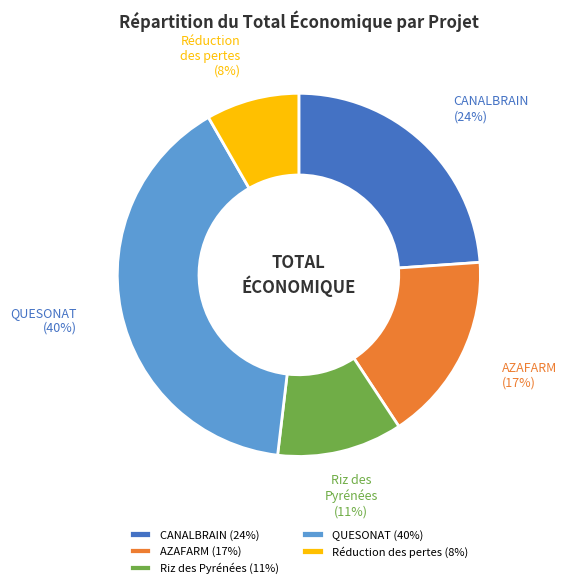

To the nearest percent, what is the combined percentage of Riz des Pyrénées and AZAFARM?

28%